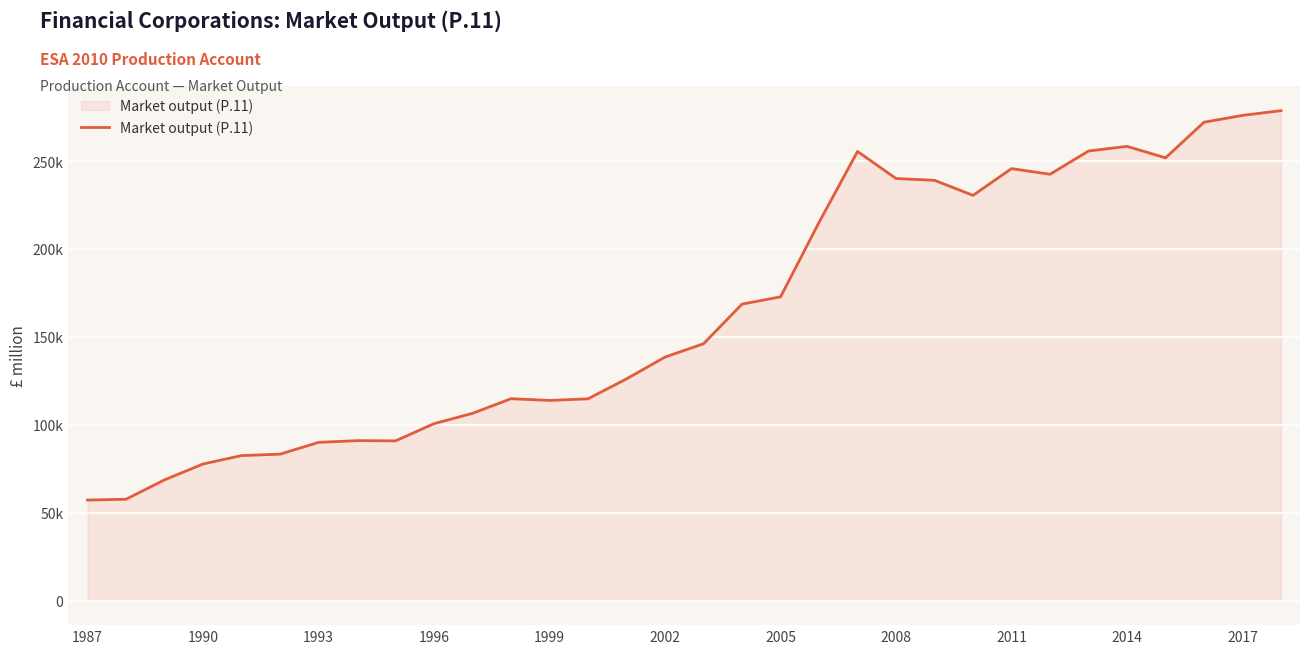

Does the chart have visible grid lines?

Yes